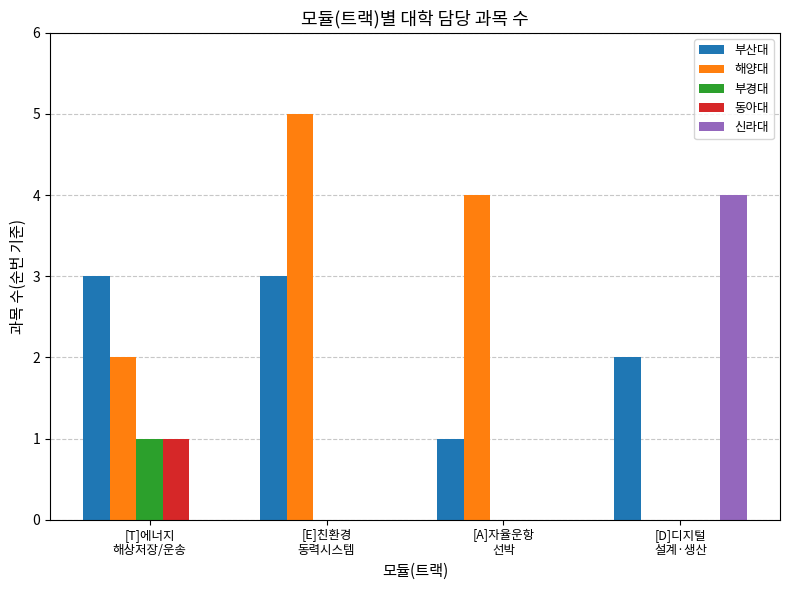

Between [E]친환경
동력시스템 and [A]자율운항
선박, which series saw the biggest shift?

부산대